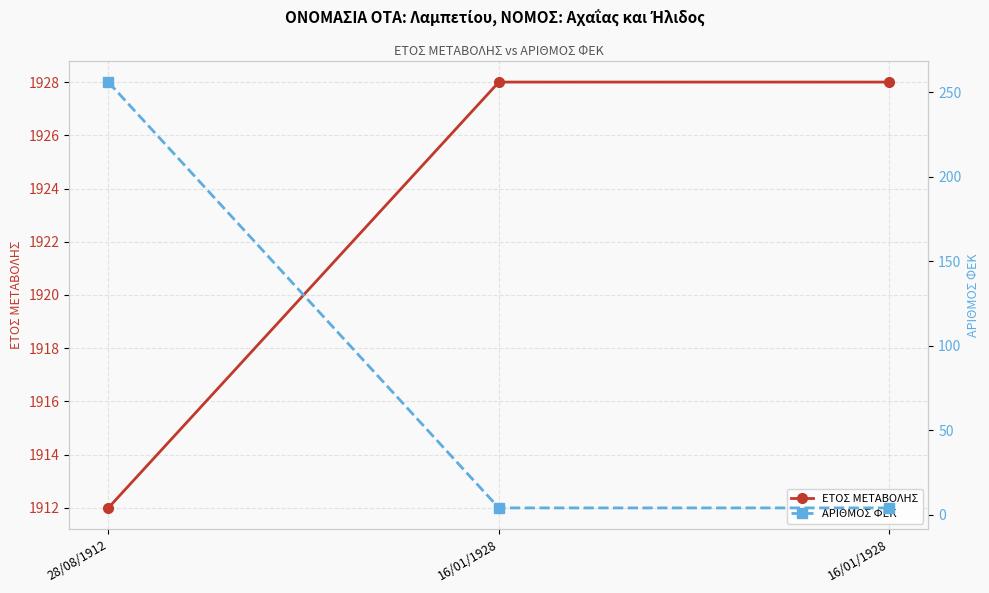

What is the sum of all ΑΡΙΘΜΟΣ ΦΕΚ values?

264